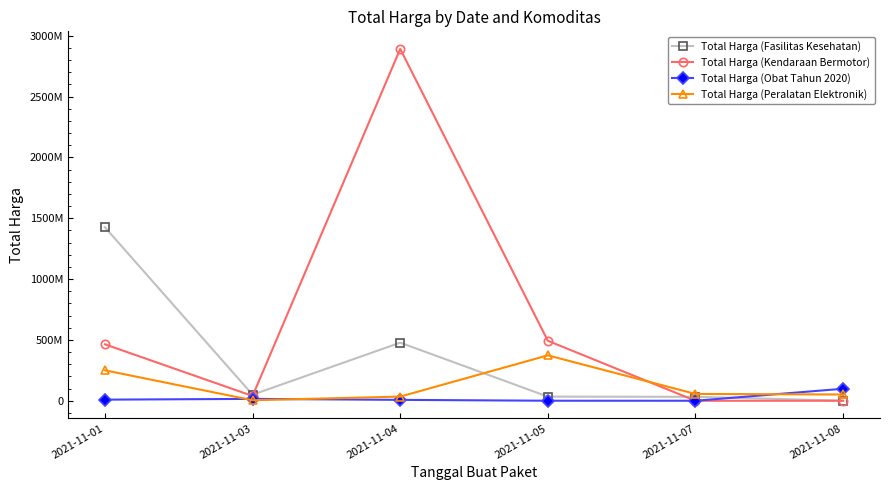

What is the total value across all series at 2021-11-01?

2149400000